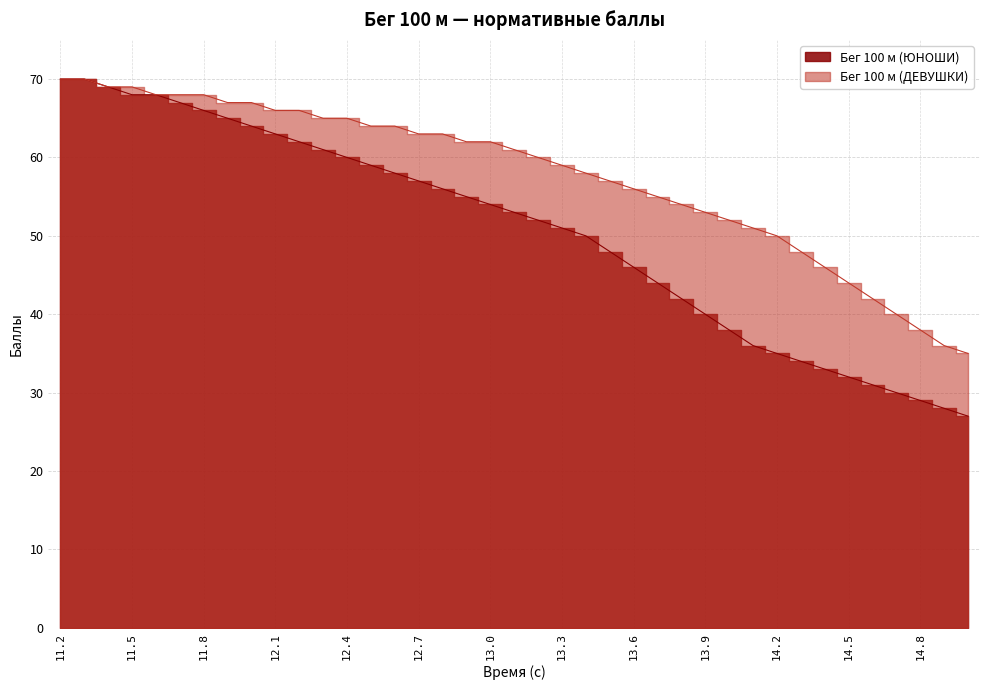

What is the difference between the second highest and minimum values in the Бег 100 м (ЮНОШИ) series?

43